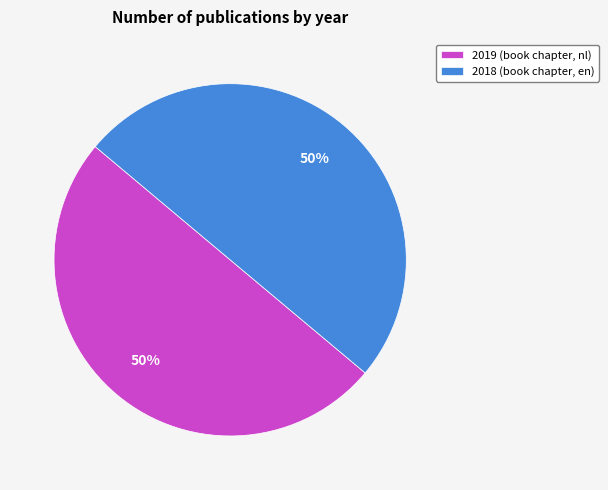

The 2018 (book chapter, en) slice represents 50% of the pie. True or false?

True